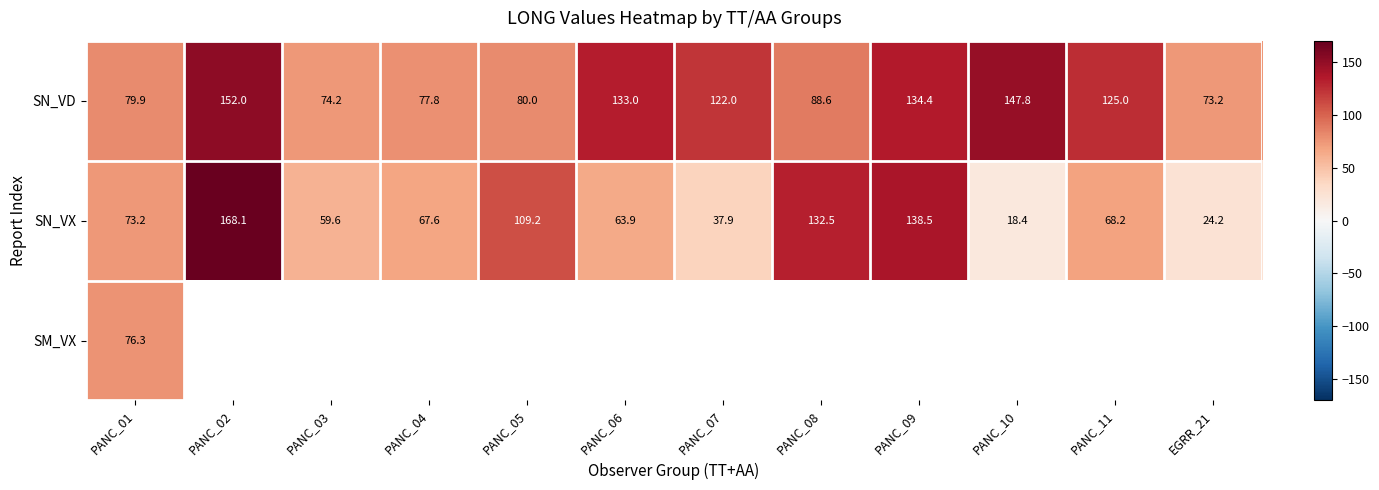

Rank the categories by SN_VX value from lowest to highest.

PANC_10, EGRR_21, PANC_07, PANC_03, PANC_06, PANC_04, PANC_11, PANC_01, PANC_05, PANC_08, PANC_09, PANC_02